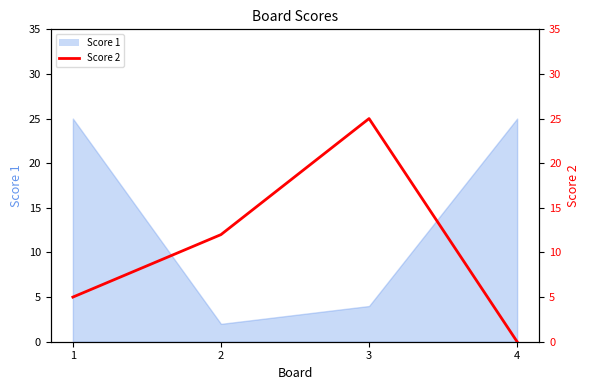

True or false: the data has more than 1 interior local peaks.

False